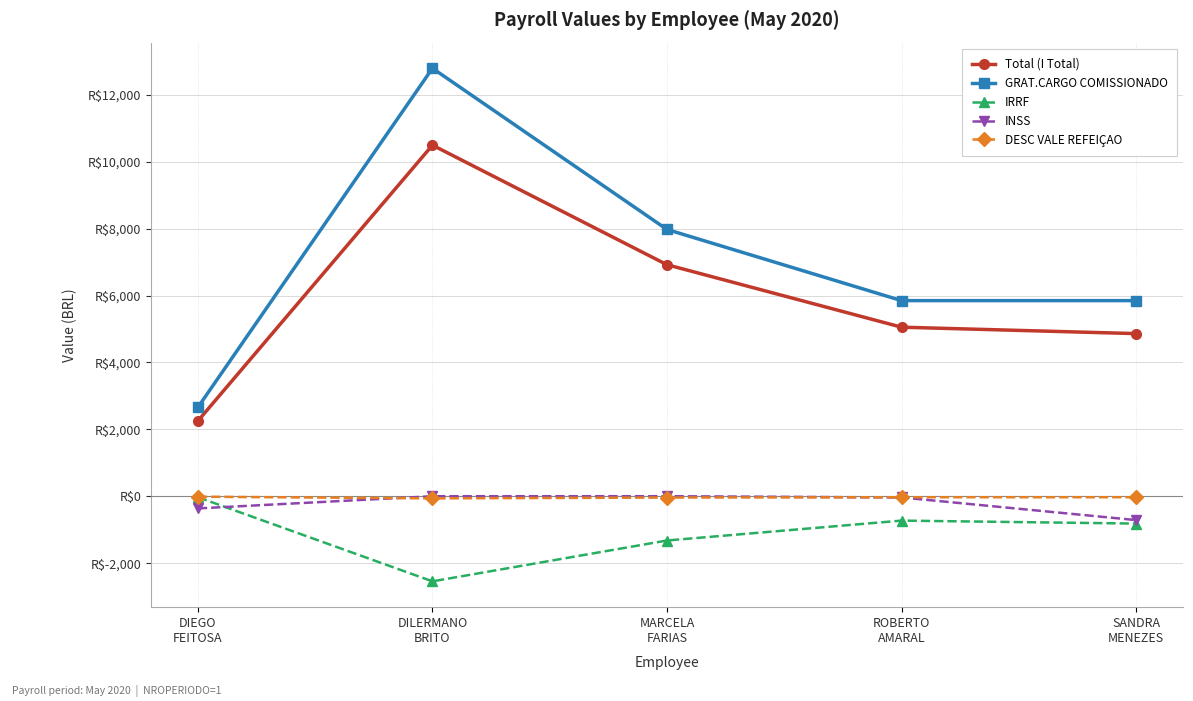

At which category does Total (I Total) reach its first local peak?

DILERMANO
BRITO